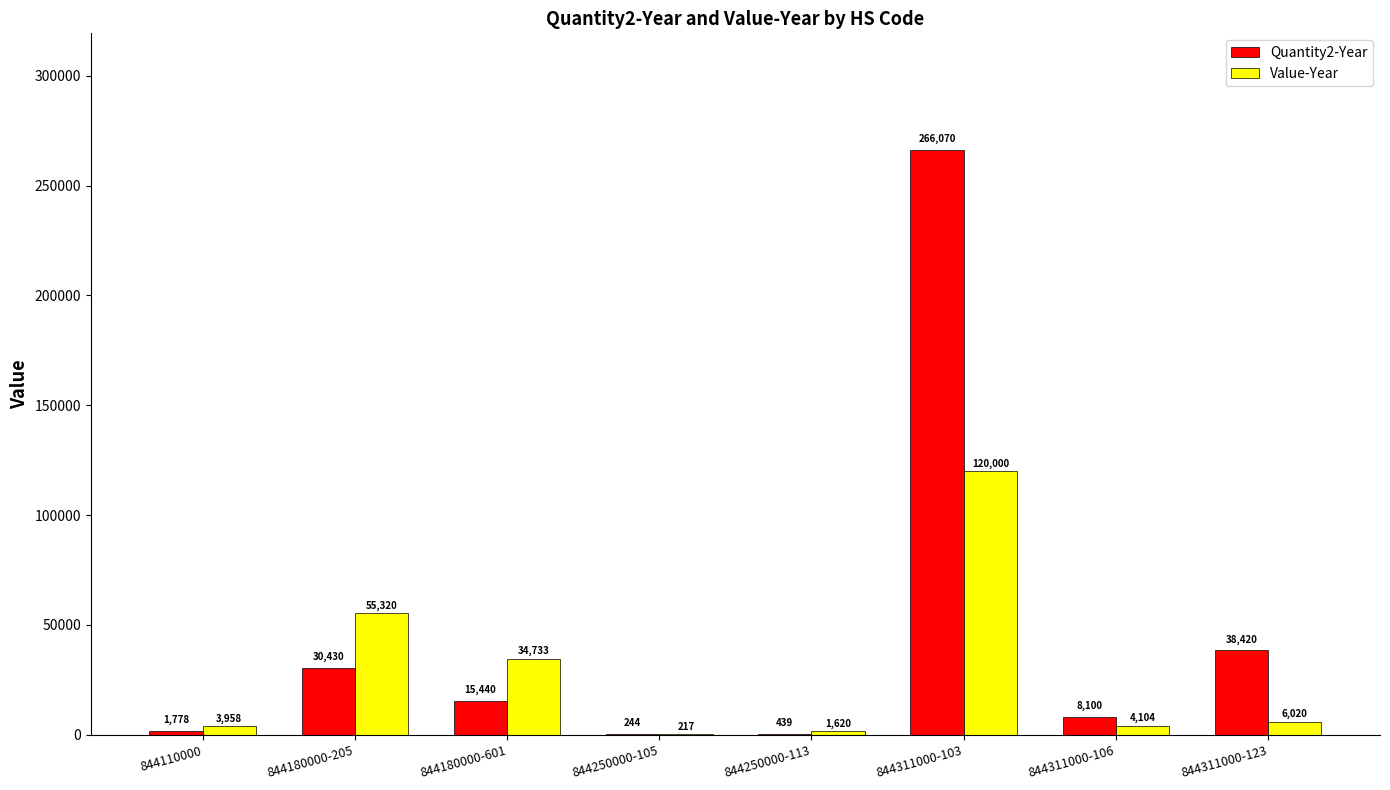

What is the sum of all Value-Year values?

225972